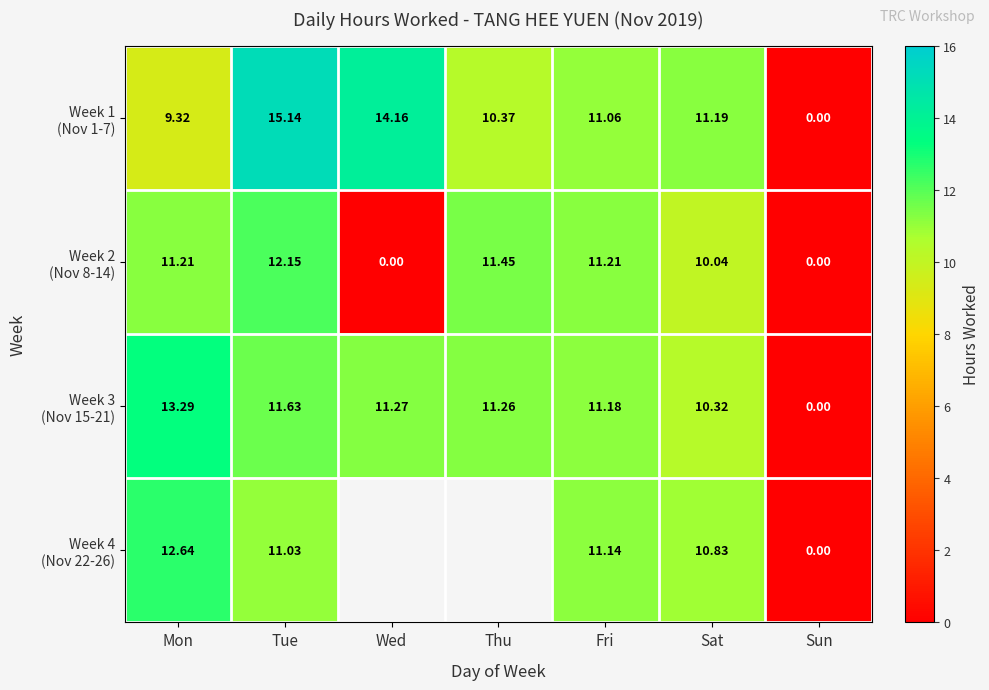

Rank the series at Thu from lowest to highest value.

Week 1 (Nov 1-7), Week 3 (Nov 15-21), Week 2 (Nov 8-14), Week 4 (Nov 22-26)